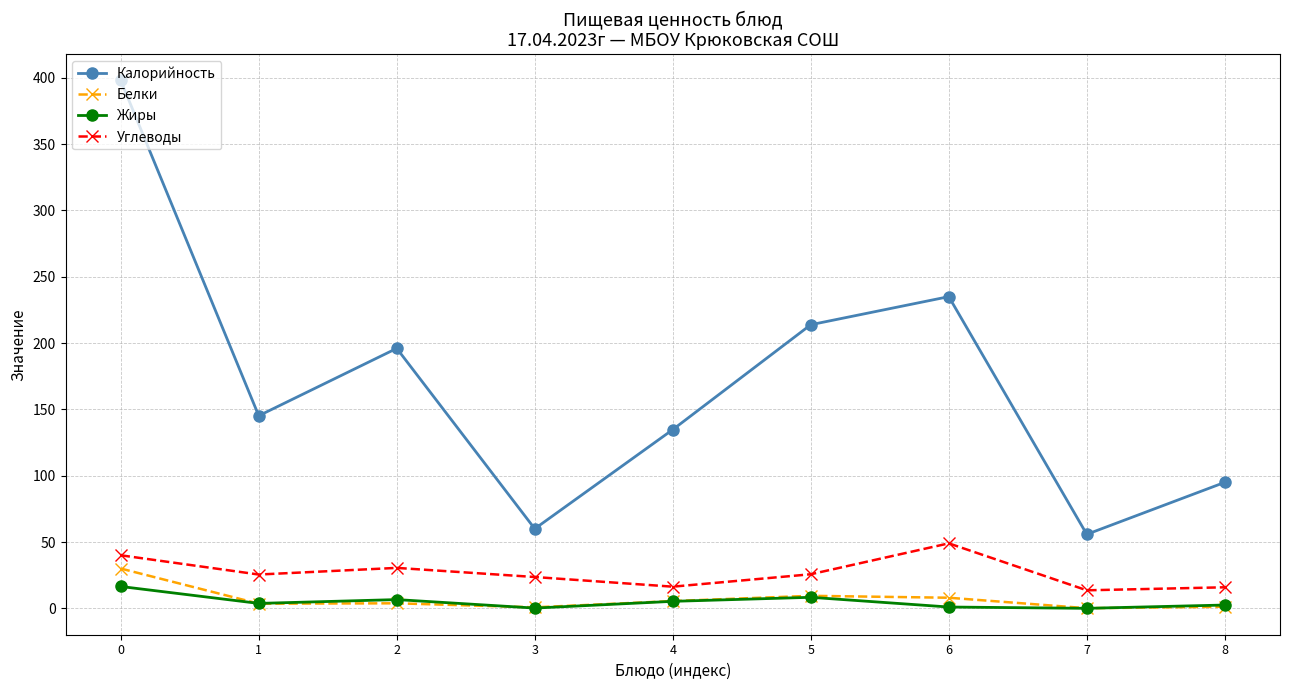

What is the maximum value shown in the chart?

398.0